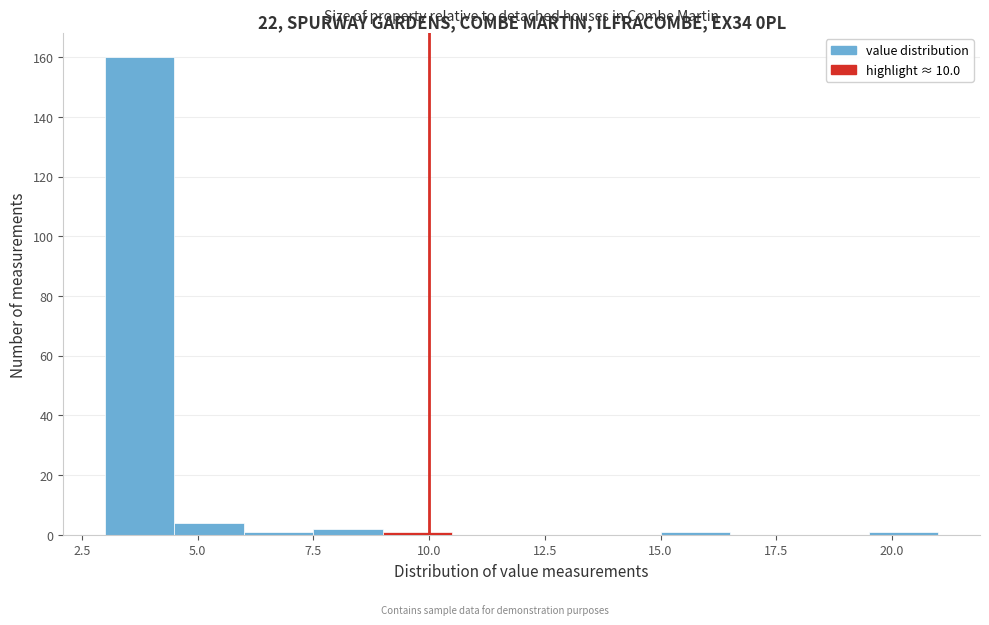

Around what value on the x-axis is the tallest bar? Give the approximate position of its centre, as read against the axis.

4.0